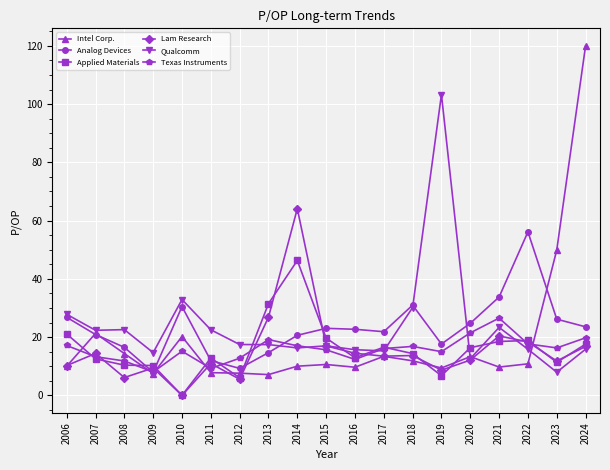

Does the chart display data point markers on the line(s)?

Yes